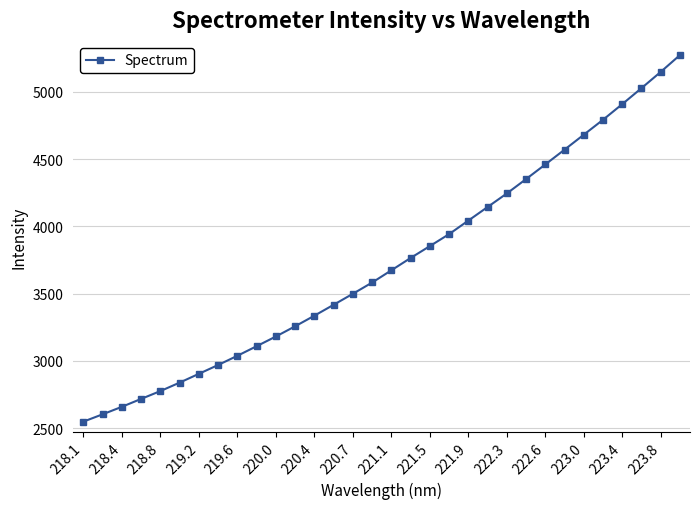

True or false: there are more than 2 points higher than both neighbors.

False